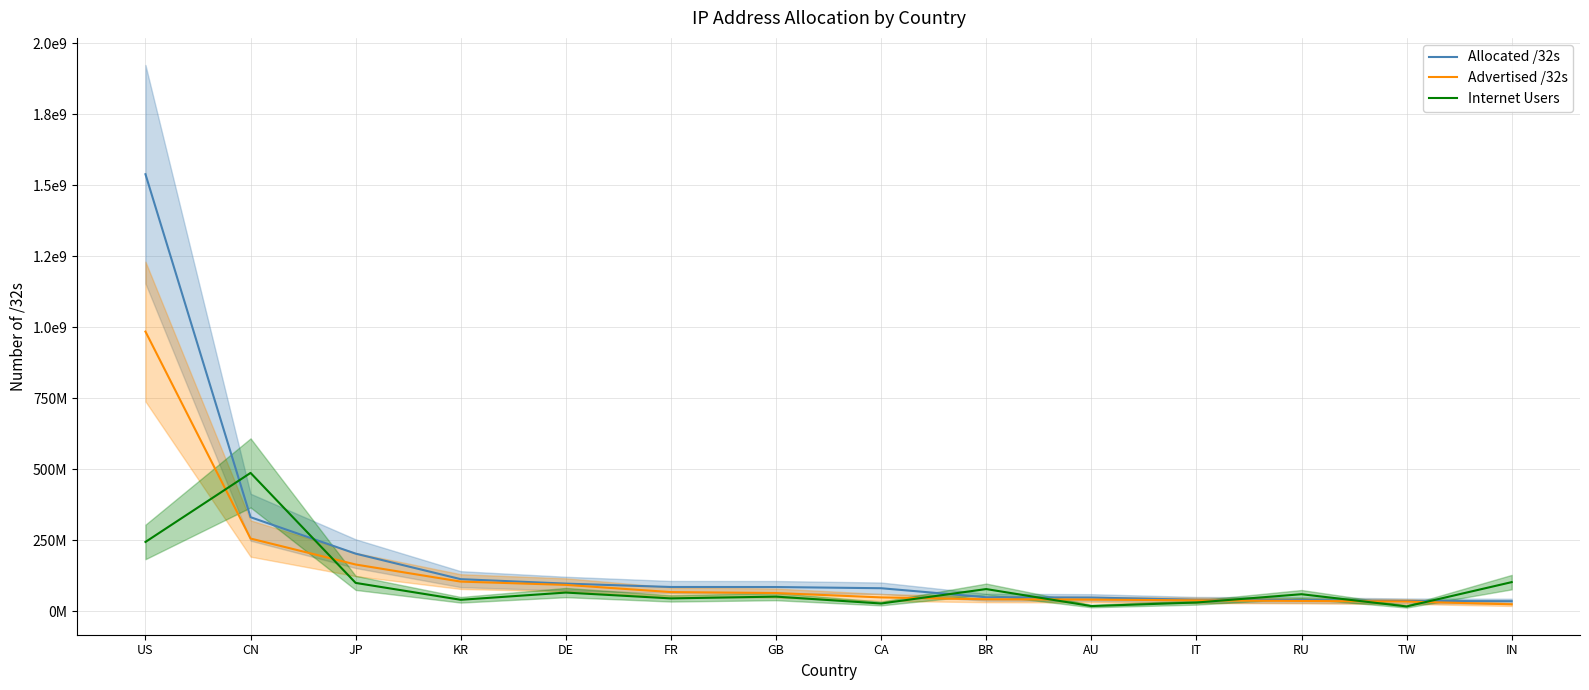

What is the label of the 2nd point from the left?

CN